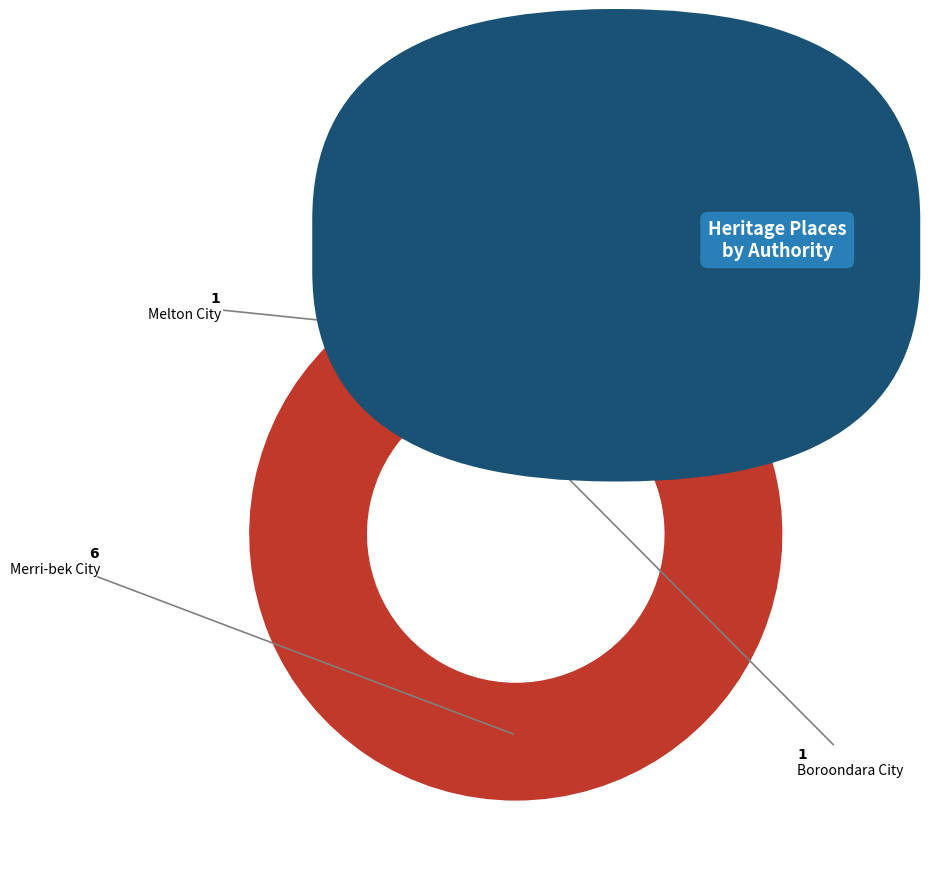

Is there any slice that represents more than half of the pie?

Yes